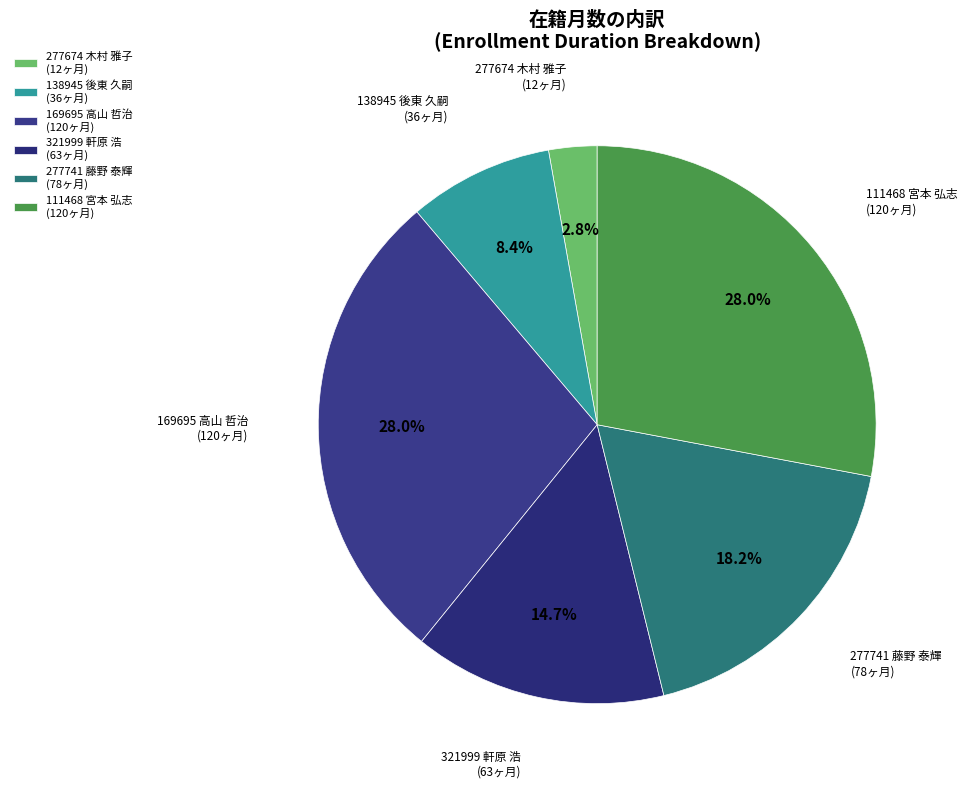

To the nearest percent, what portion does 321999 軒原 浩 represent?

15%